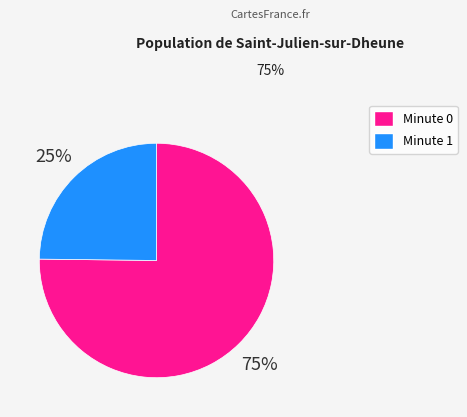

Does Minute 1 represent more than half of the total?

No